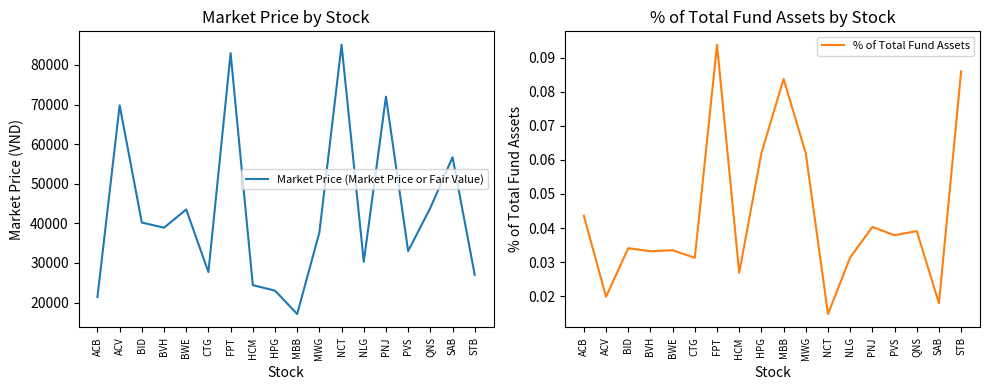

At which category is the sum across all series the highest?

NCT